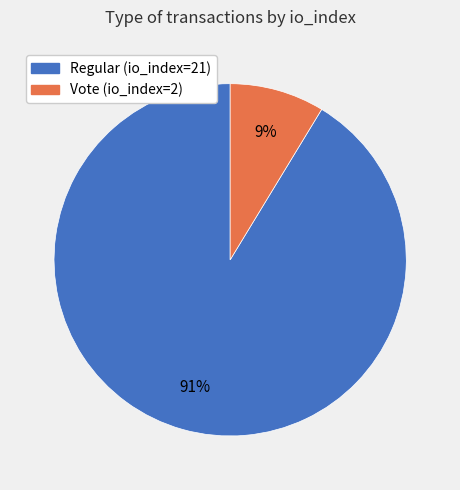

What percentage is the Regular (io_index=21) slice, to the nearest percent?

91%